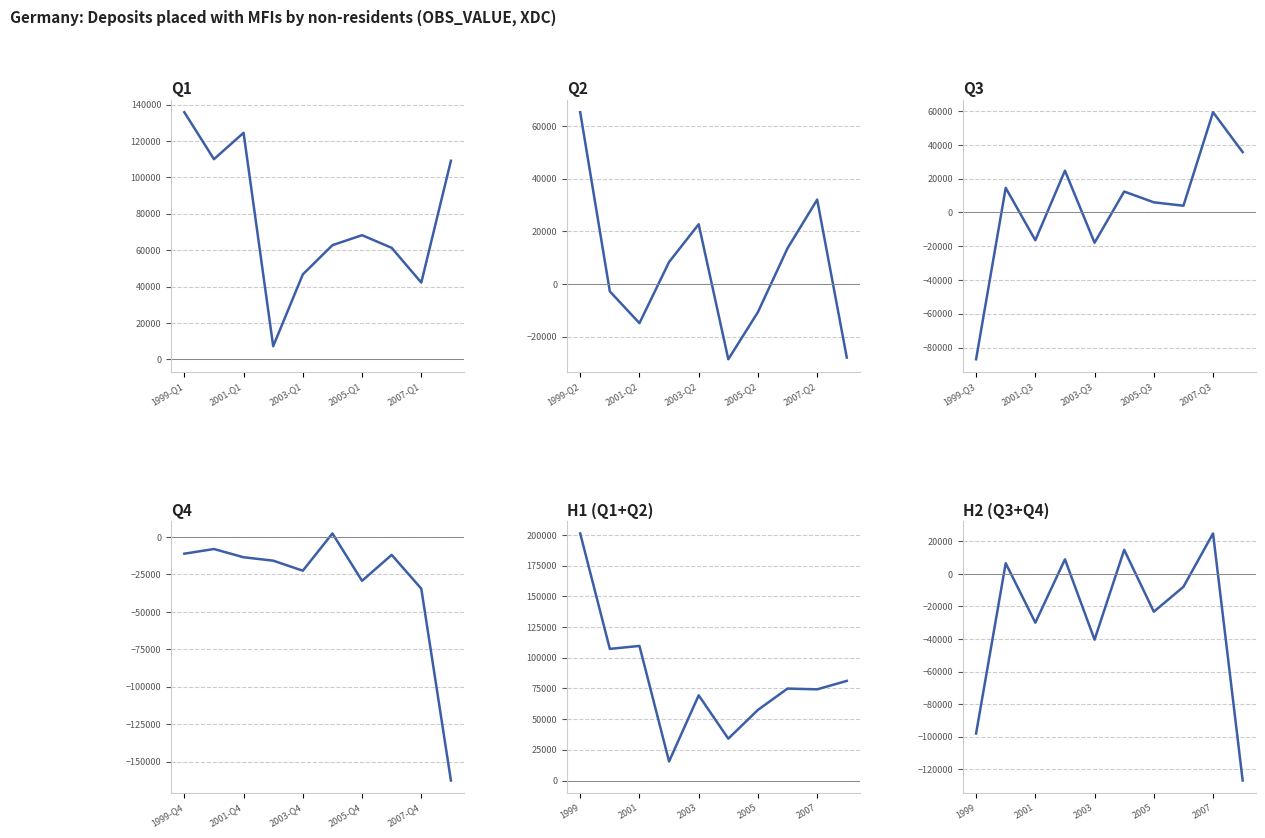

What is the average value of the Q2 series?

5699